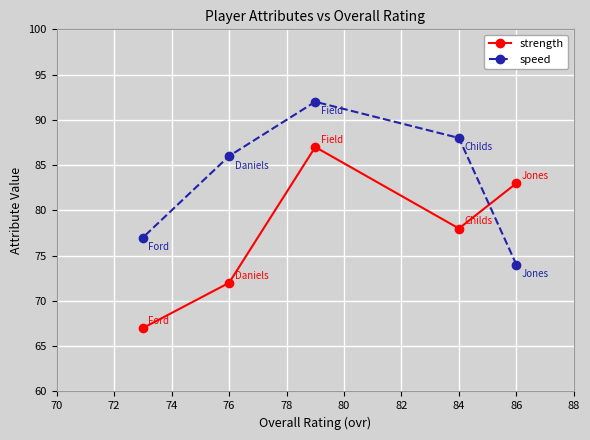

At which label is strength closest to 77?

84